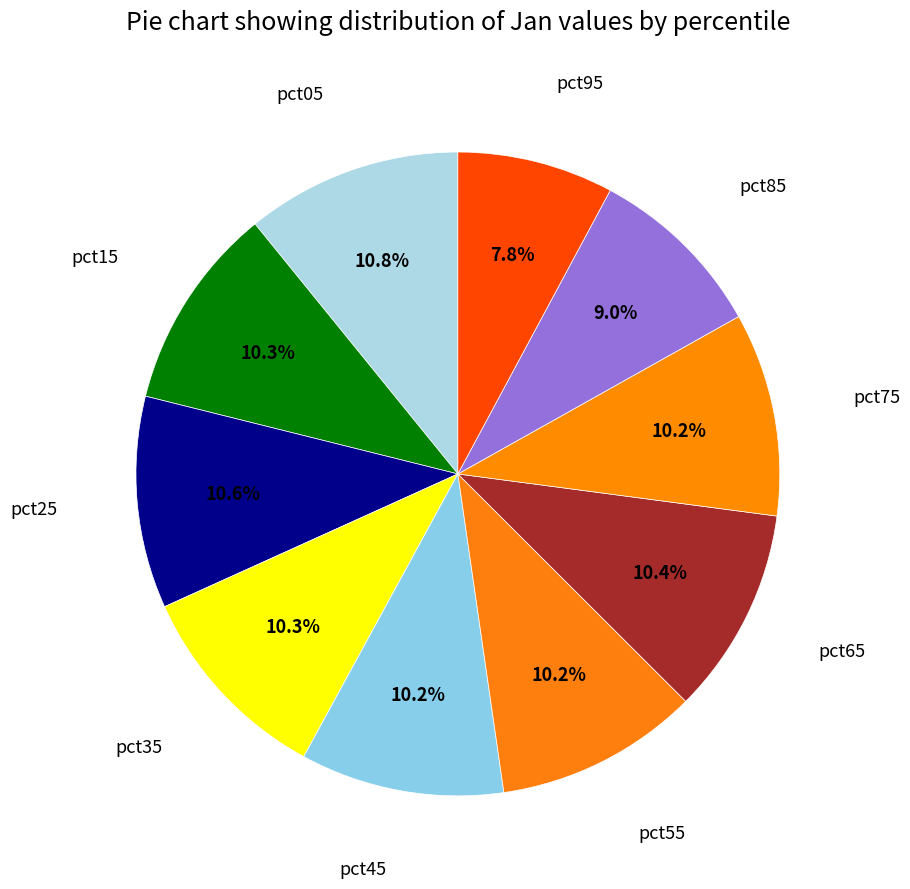

How many segments does this pie chart have?

10